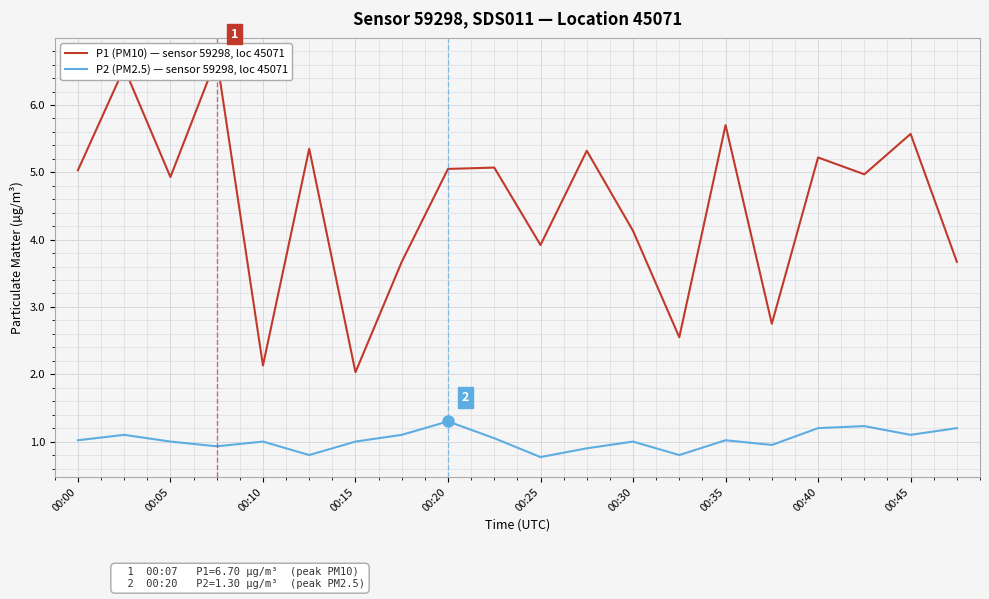

Rank the series at 11 from highest to lowest value.

P1 (PM10) — sensor 59298, loc 45071, P2 (PM2.5) — sensor 59298, loc 45071